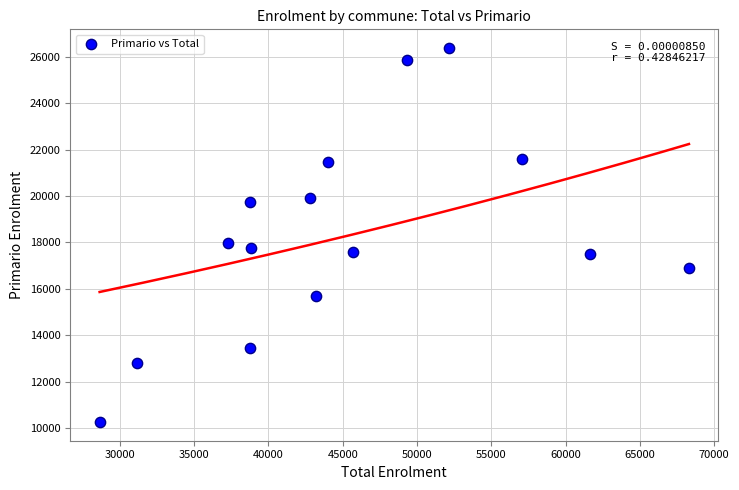

What is the range of Y values (max minus min)?

16088